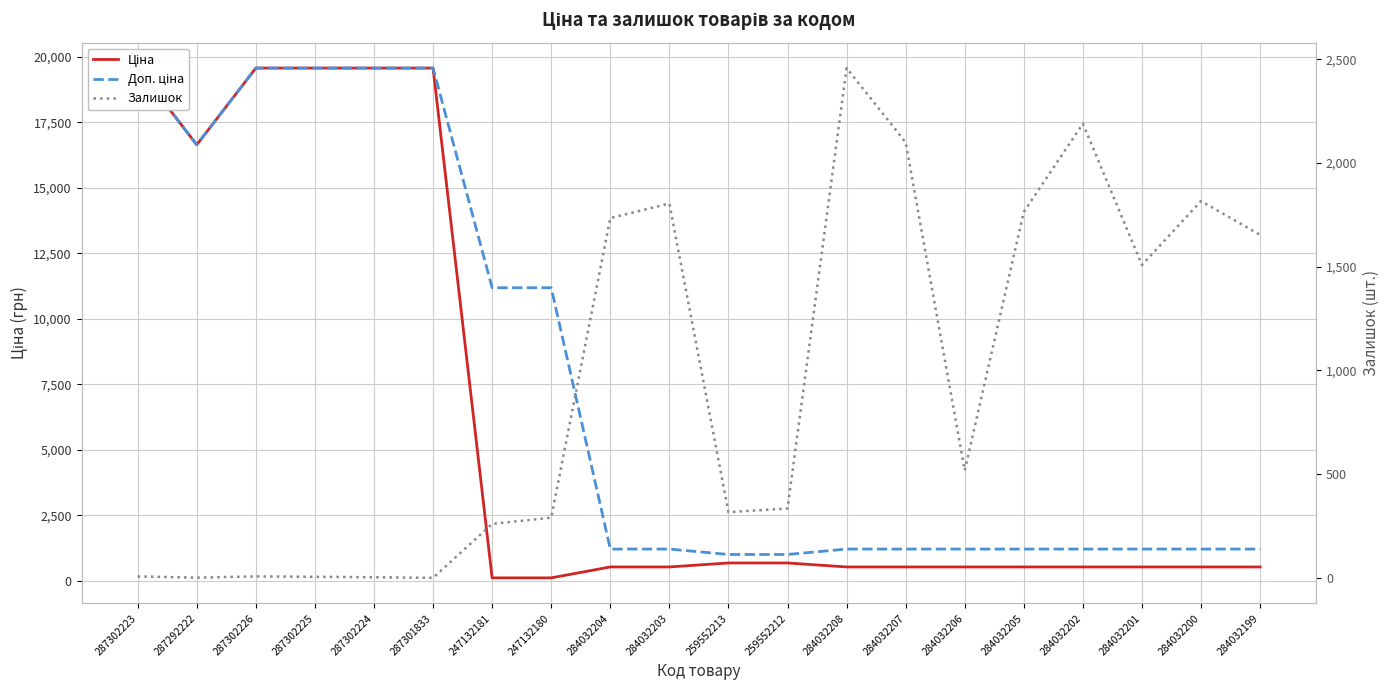

True or false: Ціна and Доп. ціна intersect in this chart.

False